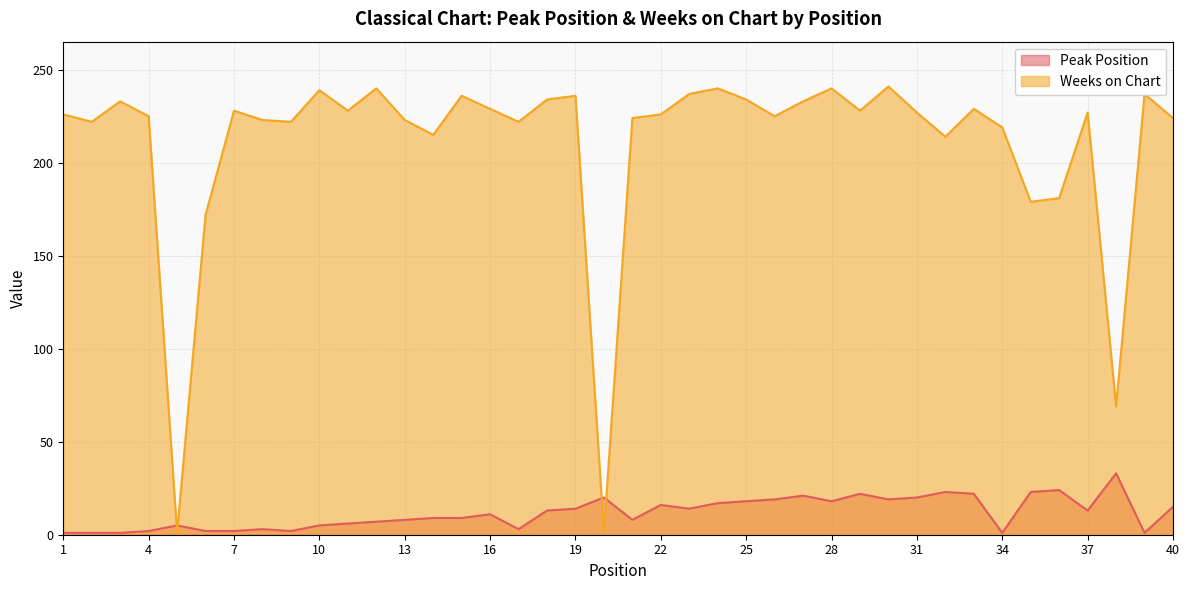

At how many categories does at least one series exceed 187?

34